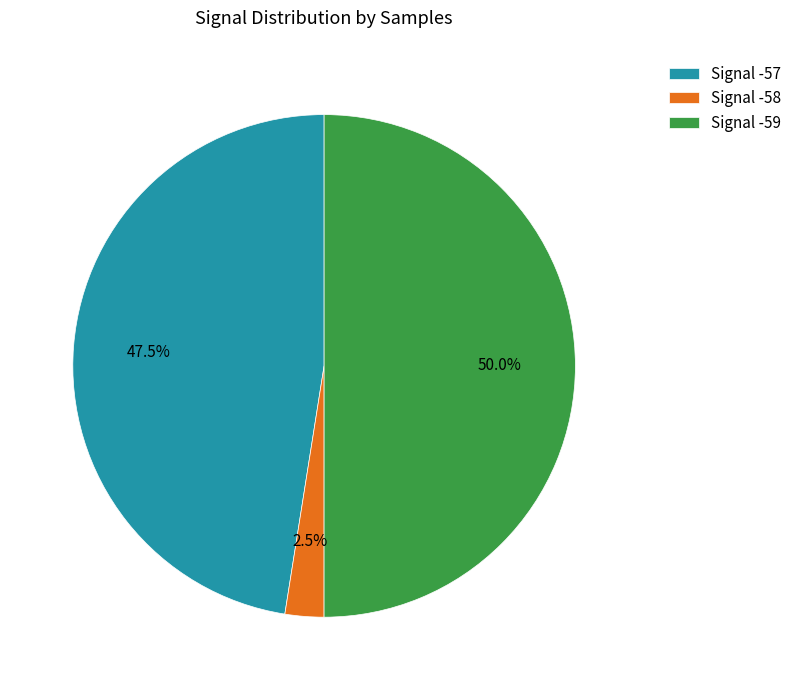

Does Signal -57 account for over 50% of the chart?

No